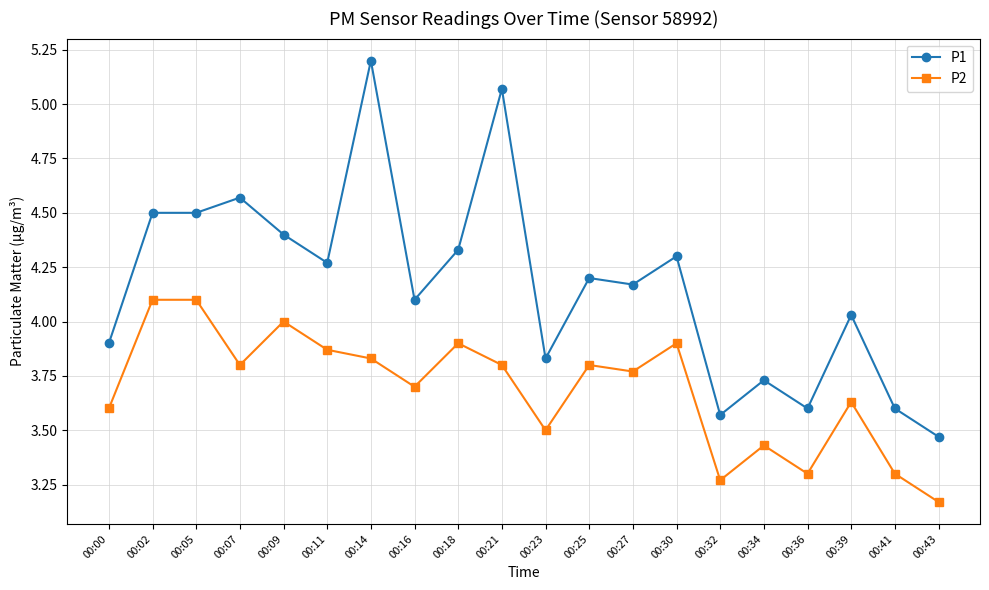

What is the value of the P1 point at the 5th from the left?

4.4